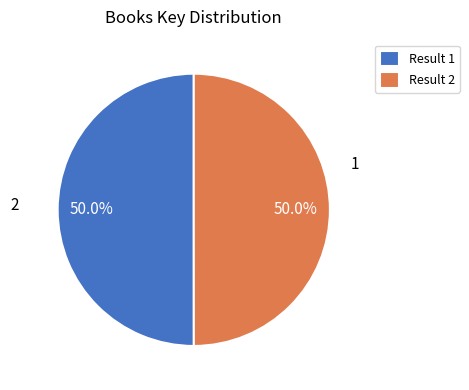

Count the number of slices in the pie.

2